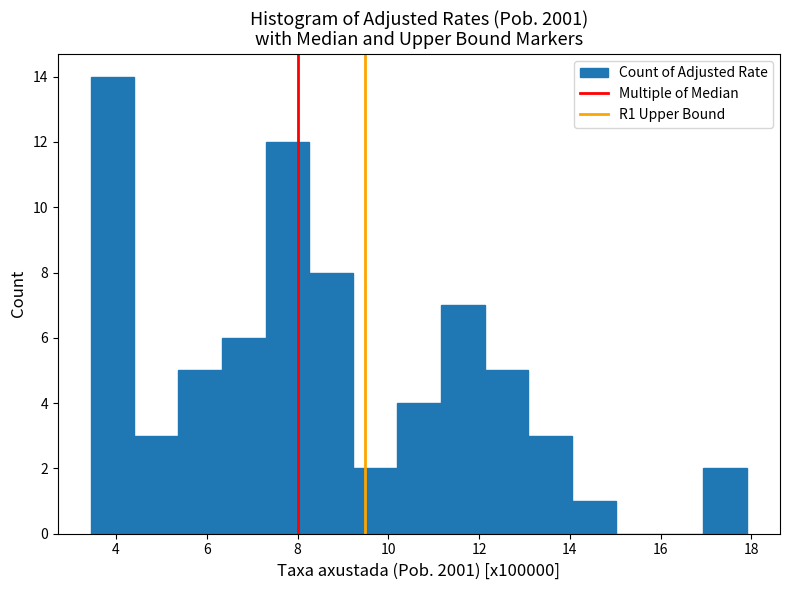

How tall is the bar that spans 7.2 to 8.2 on the x-axis? Neither the bar edges nor the heights are printed on the chart, so give them approximately, as read against the axes.

12